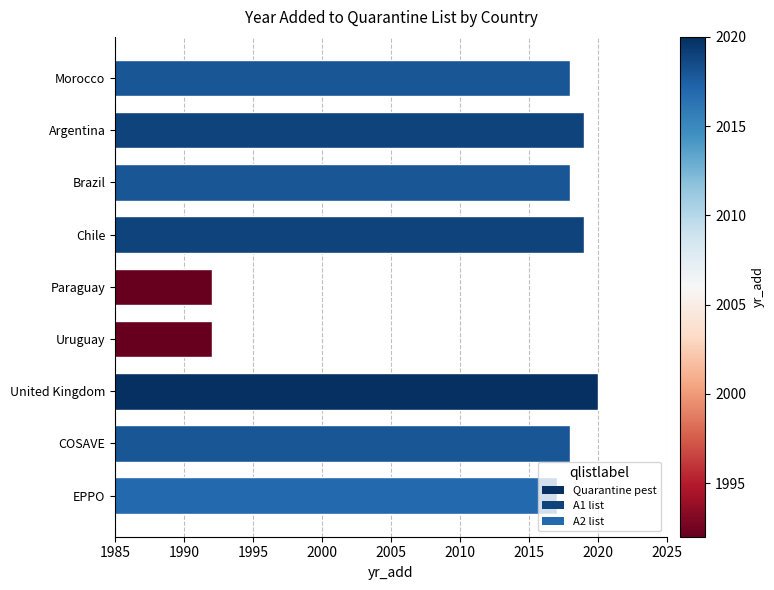

Between Morocco and Chile, which is larger?

Chile